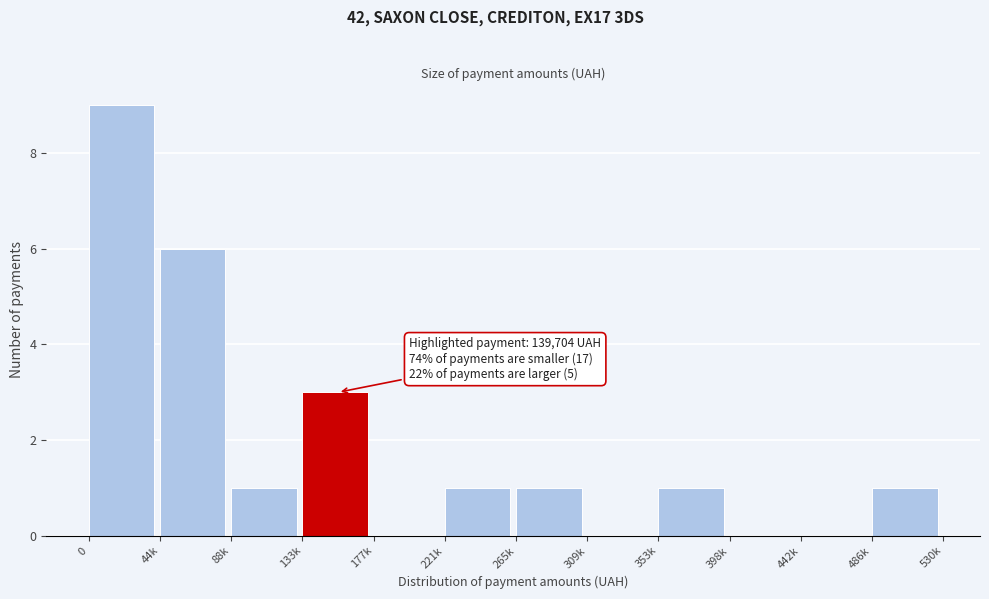

Reading right to left, extract all data points from this chart.

486k=1	442k=0	398k=0	353k=1	309k=0	265k=1	221k=1	177k=0	133k=3	88k=1	44k=6	0=9